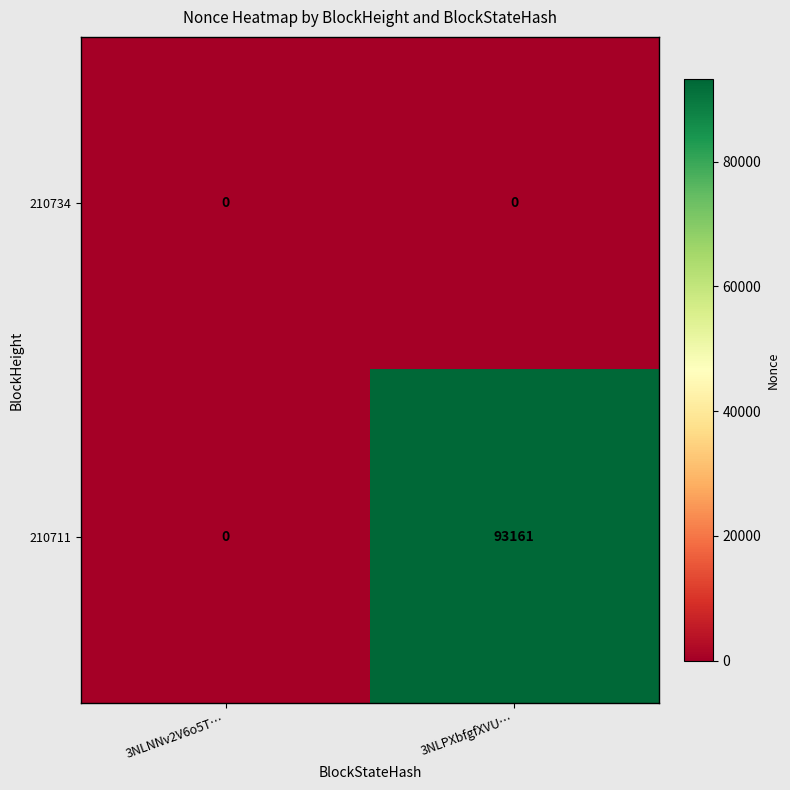

At how many categories does at least one series exceed 67539?

1